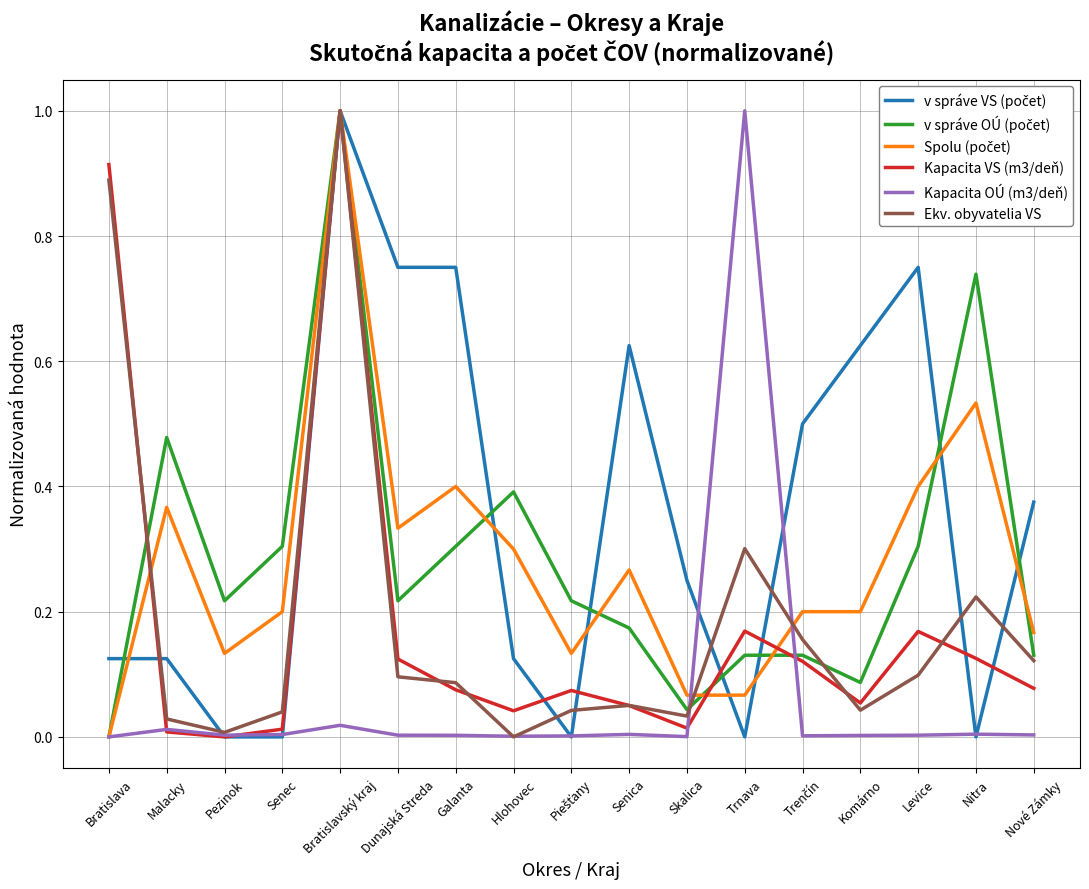

What is the total value across all series at Bratislava?

1.9